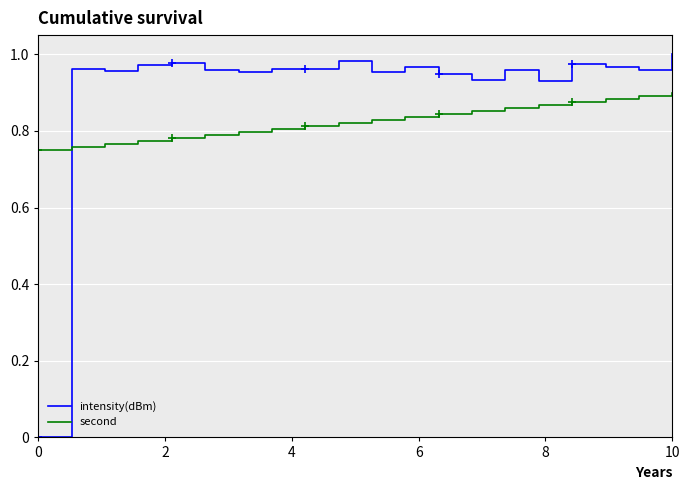

Rank the series by their maximum value, from lowest to highest.

second, intensity(dBm)